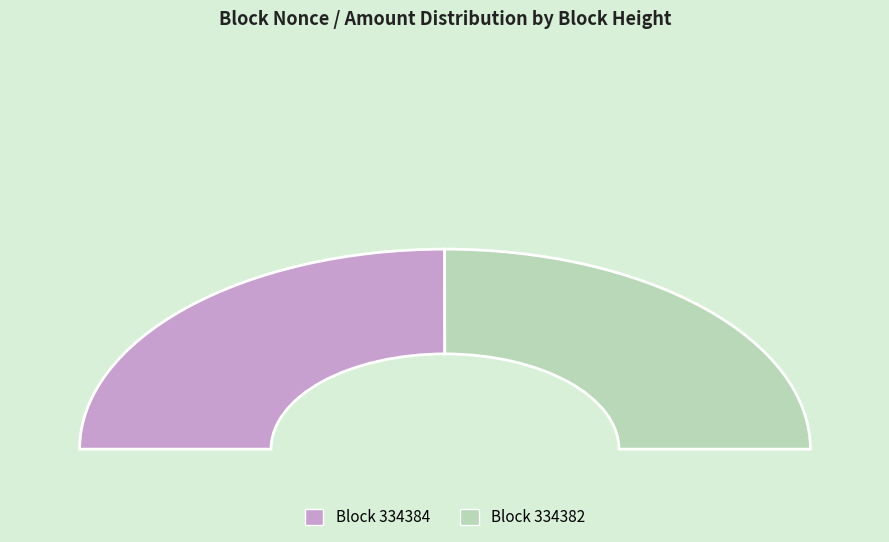

What is the largest slice in the pie chart?

334382